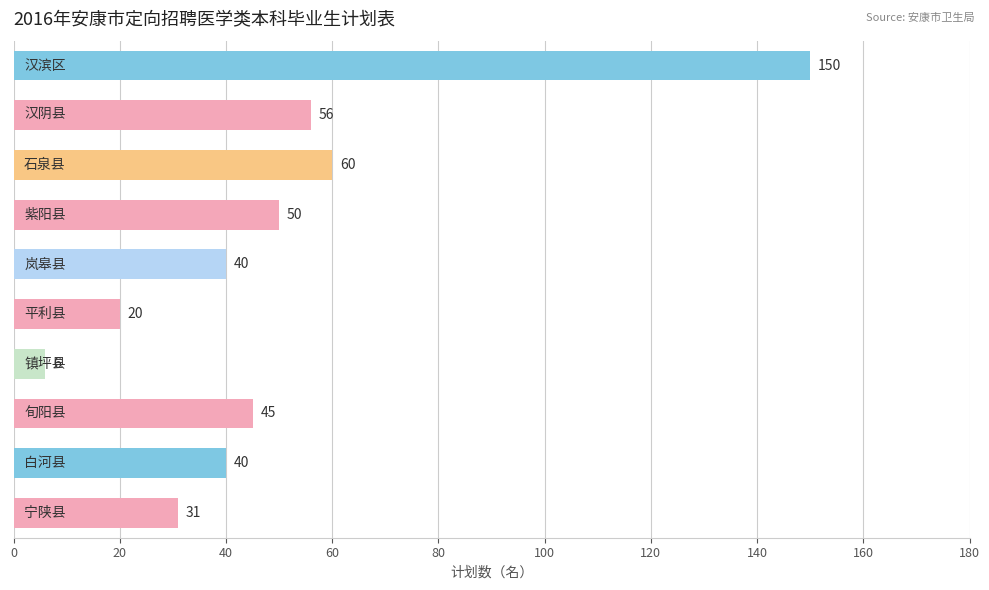

What is the minimum value shown in the chart?

6